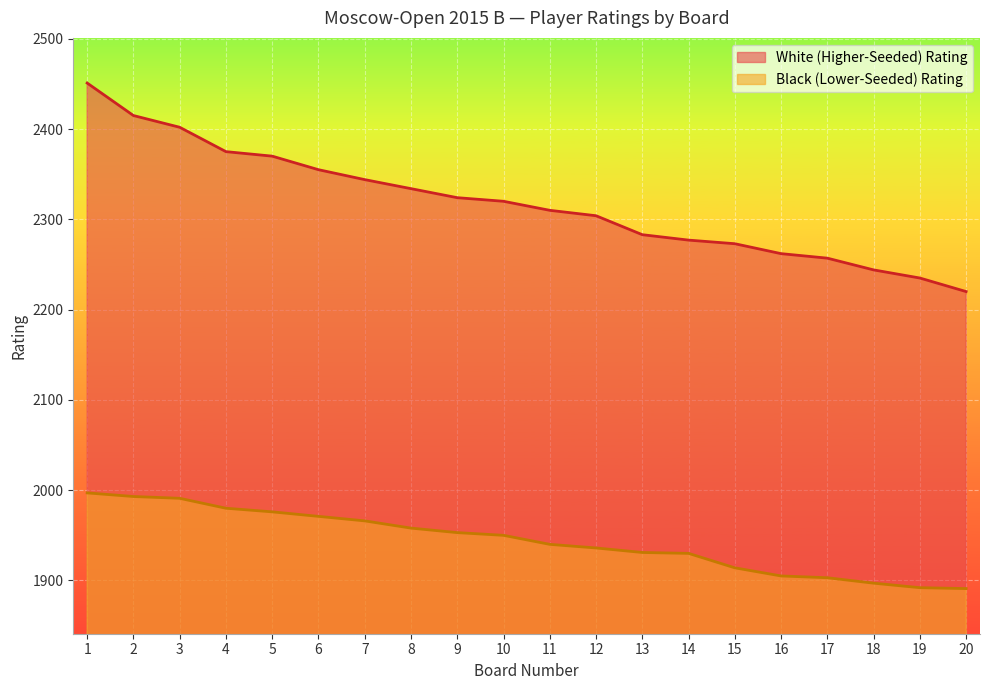

Reading right to left, transcribe all the data shown in this chart.

White Rating: 2220	2235	2244	2257	2262	2273	2277	2283	2304	2310	2320	2324	2334	2344	2355	2370	2375	2402	2415	2451
Black Rating: 1891	1892	1897	1903	1905	1914	1930	1931	1936	1940	1950	1953	1958	1966	1971	1976	1980	1991	1993	1997